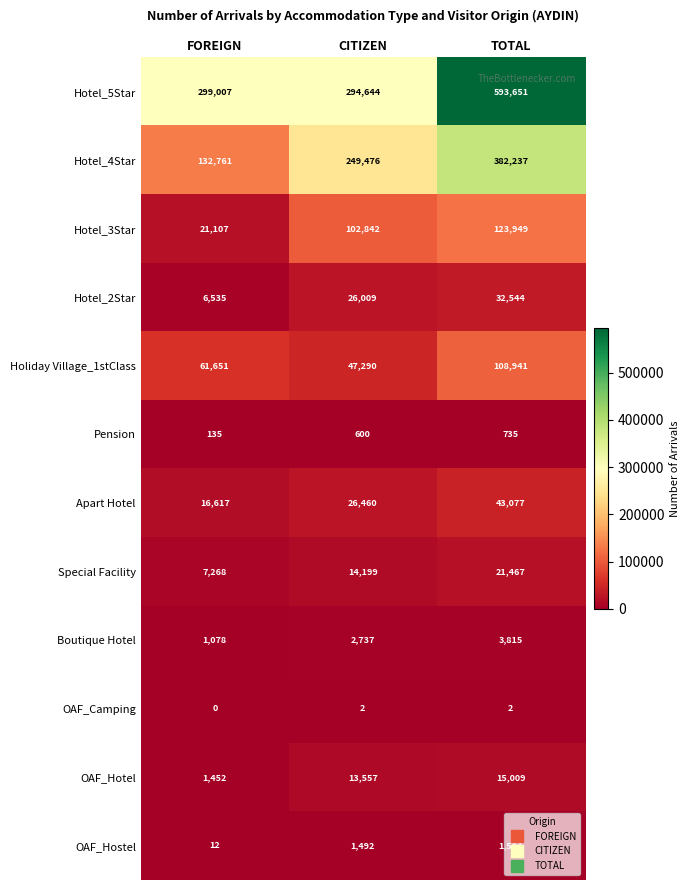

What is the spread (max minus min) of values at TOTAL?

593649